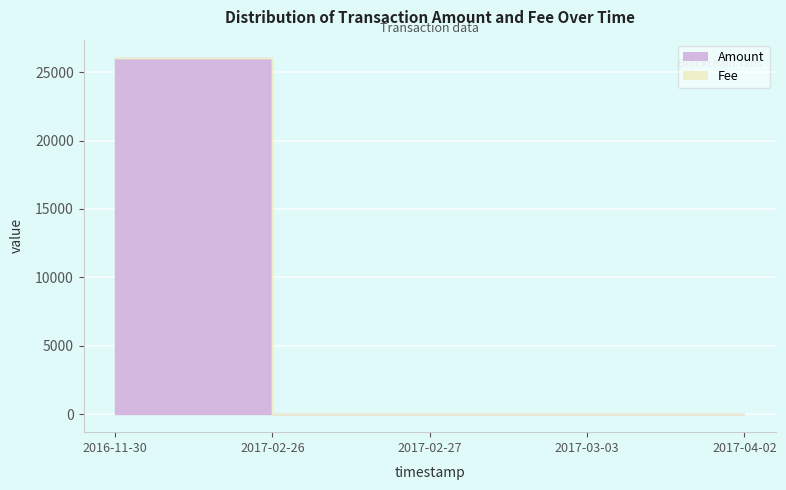

What is the change in value from 2017-02-27 to 2017-03-03?

+0.1